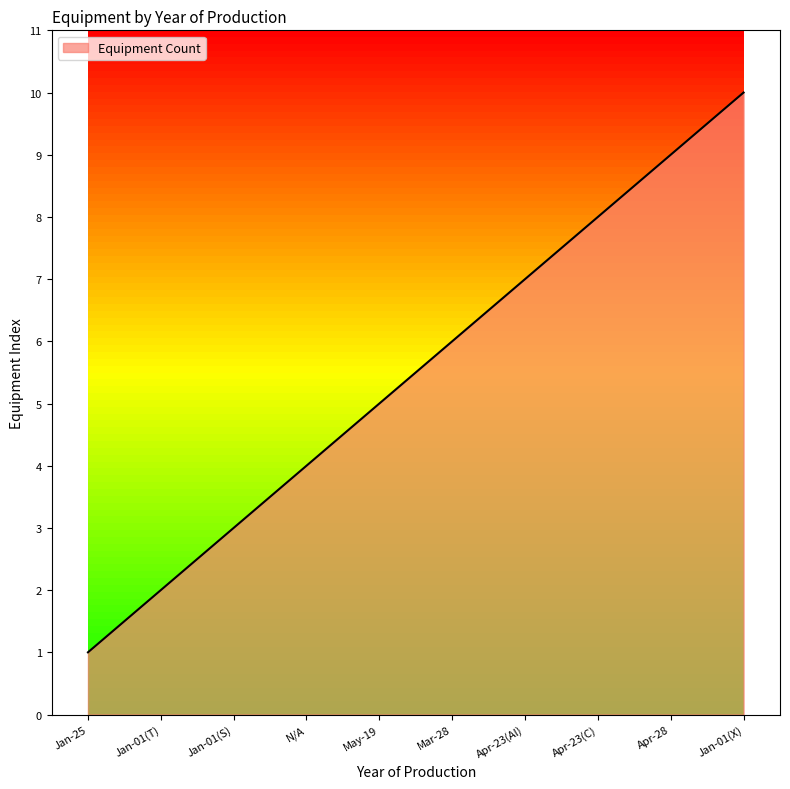

What position from the left is Mar-28?

6